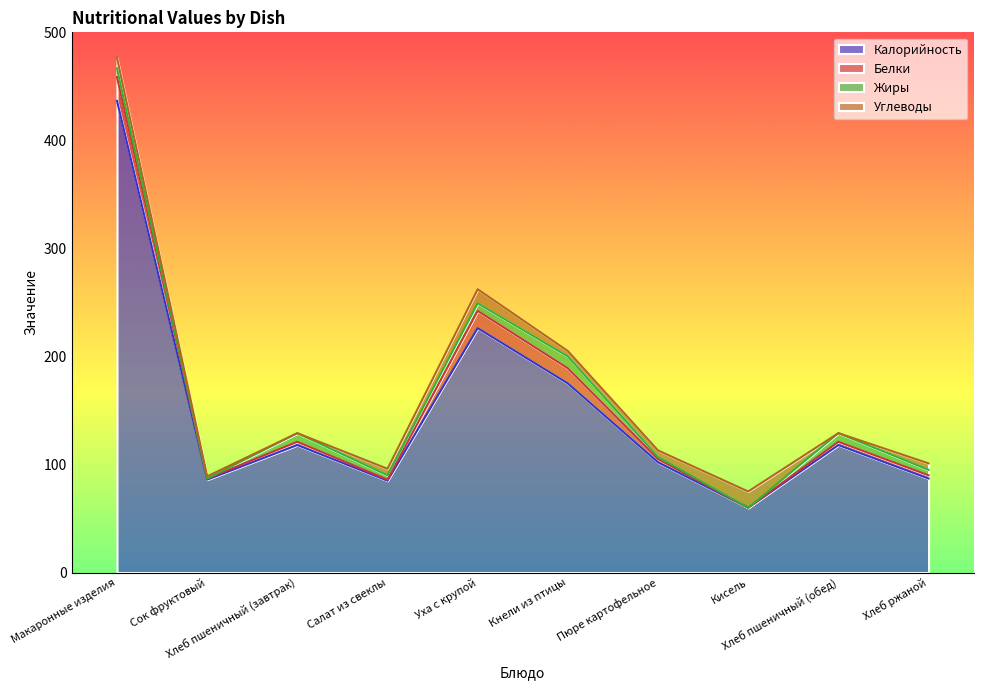

At which category is the sum across all series the highest?

Макаронные изделия